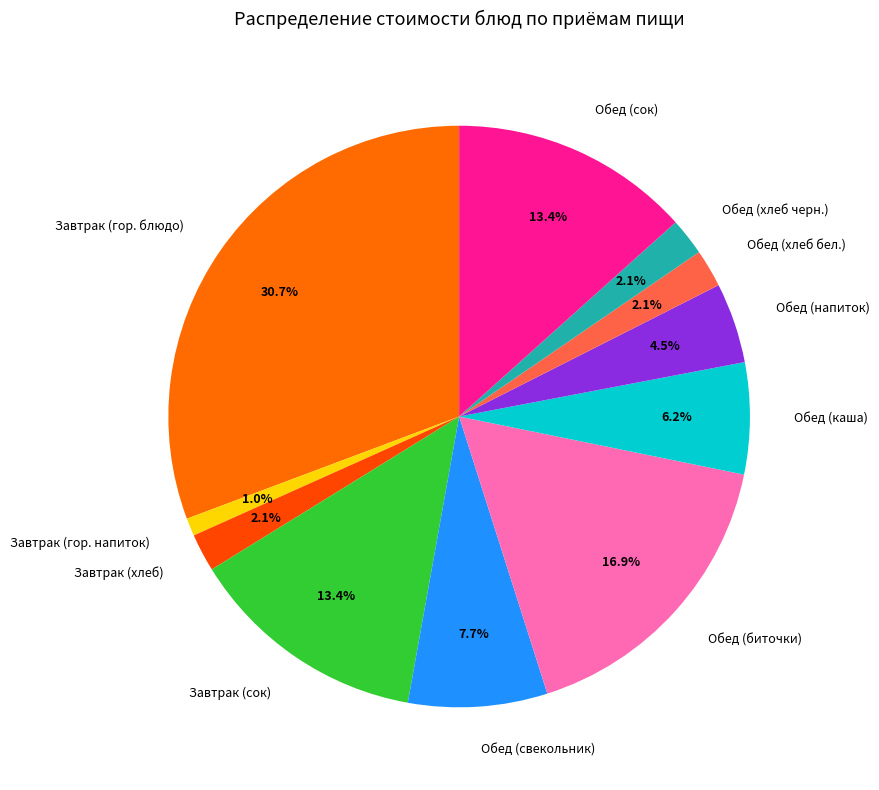

Do Завтрак (гор. блюдо) and Обед (хлеб бел.) together represent more than half of the pie?

No